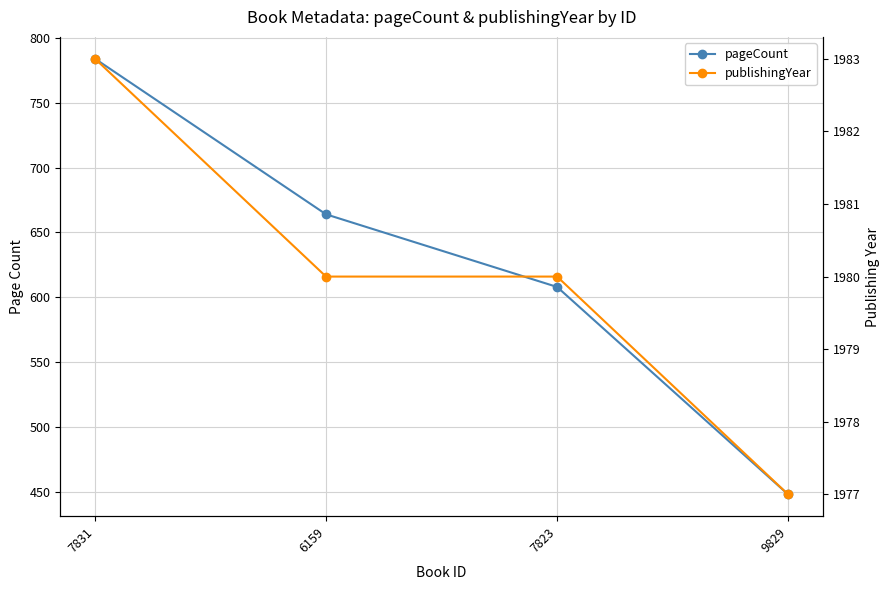

How many data points in publishingYear are above 1980?

1